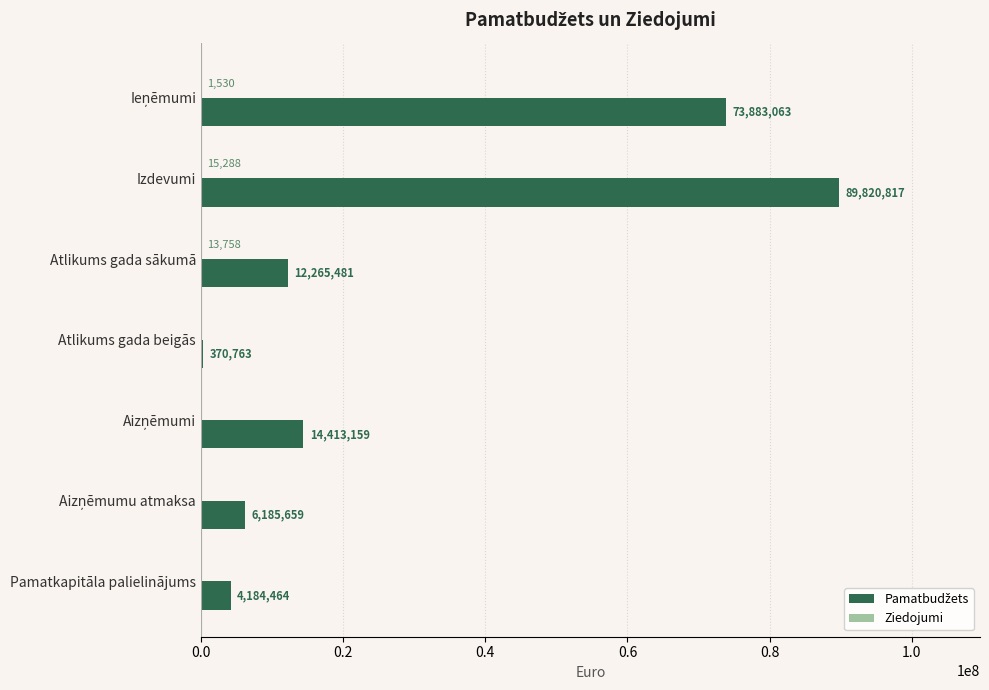

What is the greatest value displayed?

89820816.8